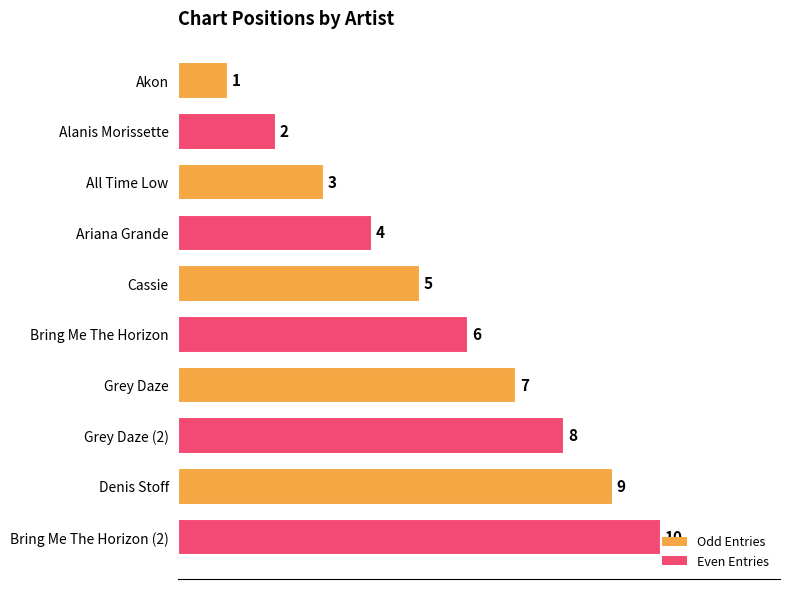

At which label is the value closest to 5?

Cassie